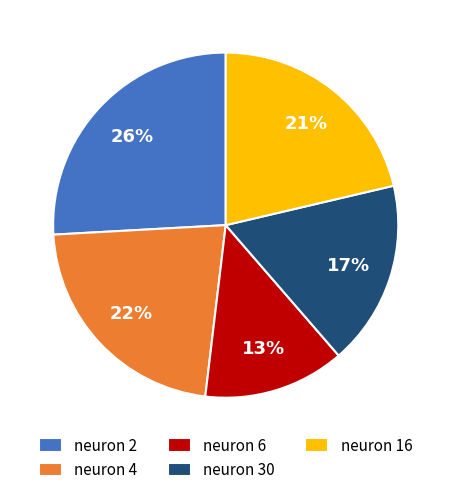

How many slices are in this pie chart?

5